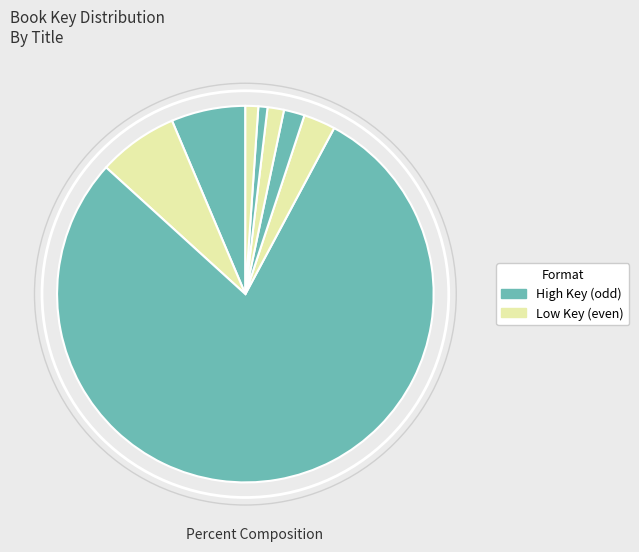

How many segments does this pie chart have?

8